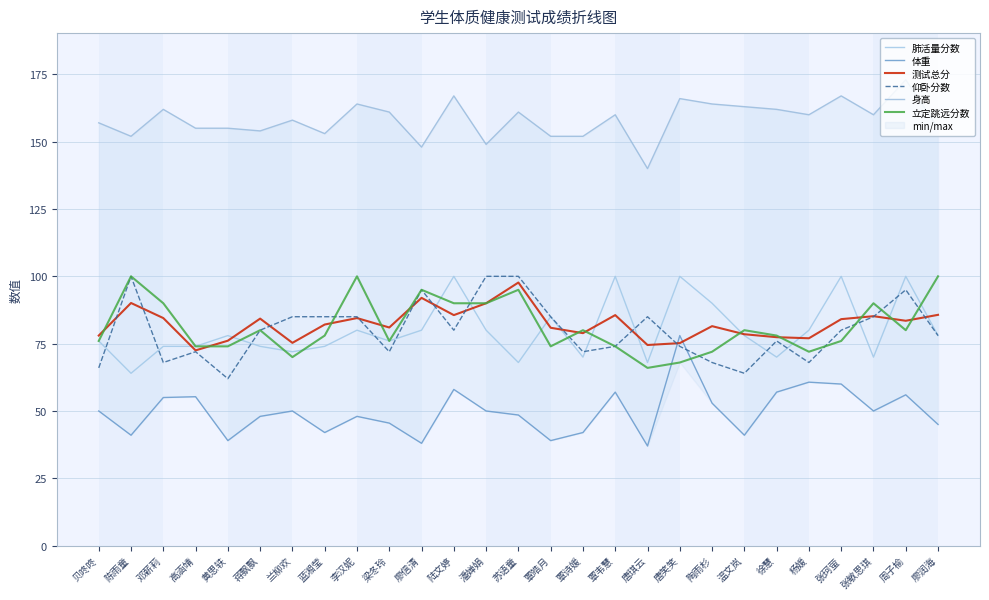

List the series in order of their peak value, highest first.

身高, 肺活量分数, 仰卧分数, 立定跳远分数, 测试总分, 体重